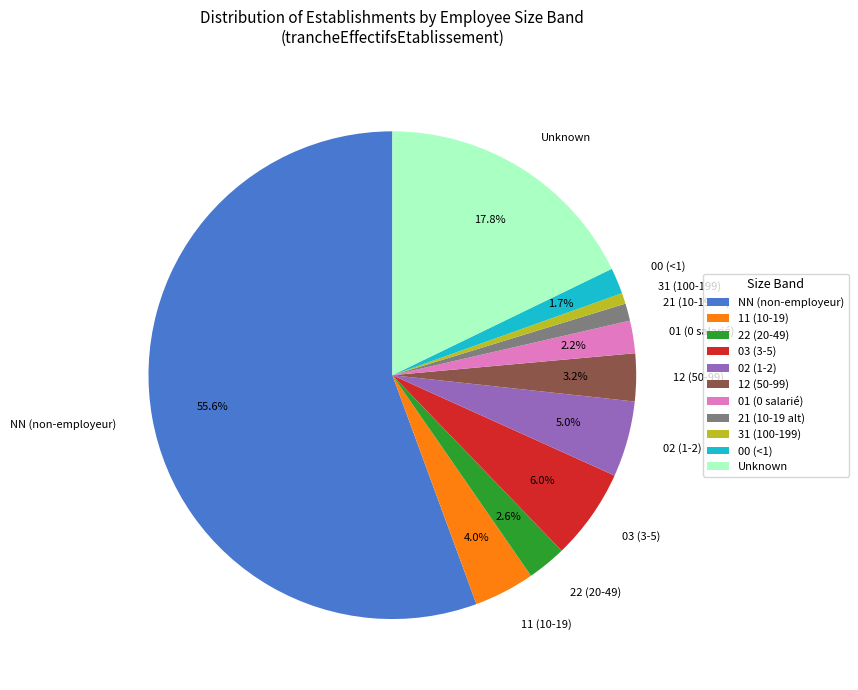

Which slice is the largest?

NN (non-employeur)